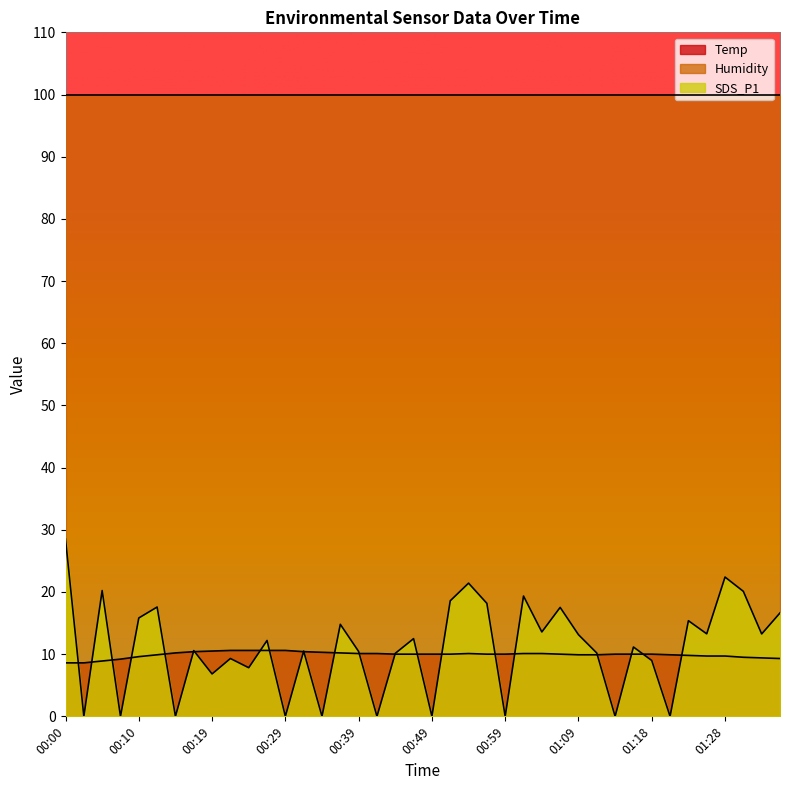

True or false: Temp and SDS_P1 intersect in this chart.

True